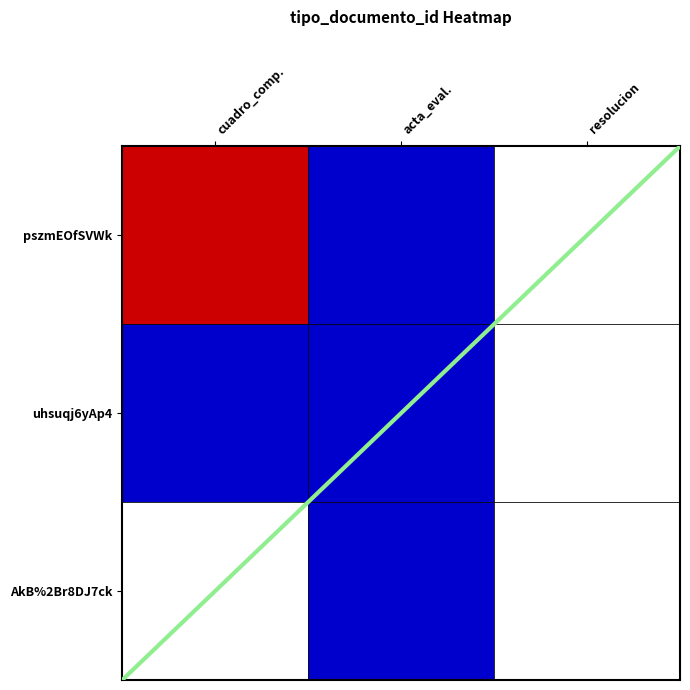

The value at cuadro_comp. is -2. True or false?

False